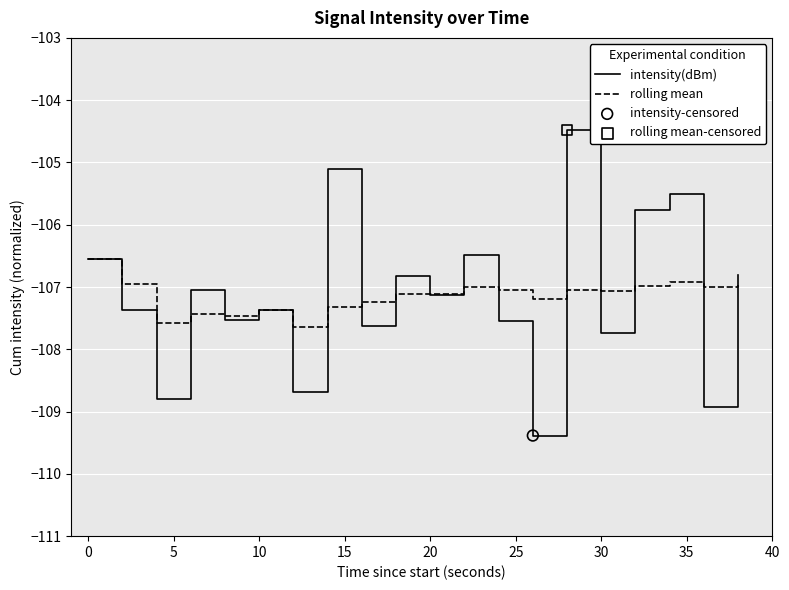

What is the minimum value for intensity(dBm)?

-109.4